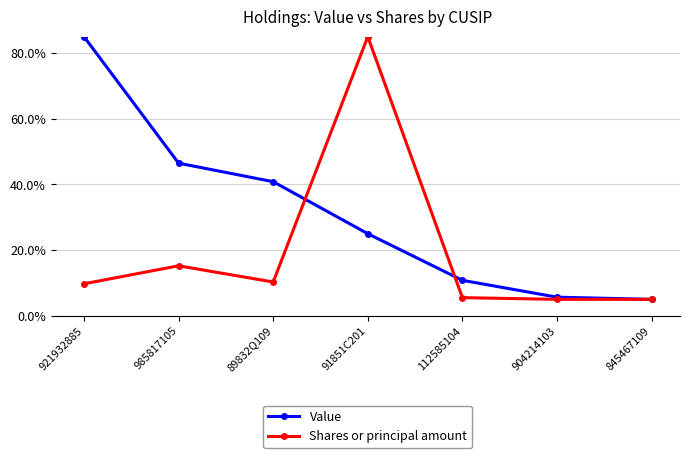

Which category has the highest value in the Value series?

921932885